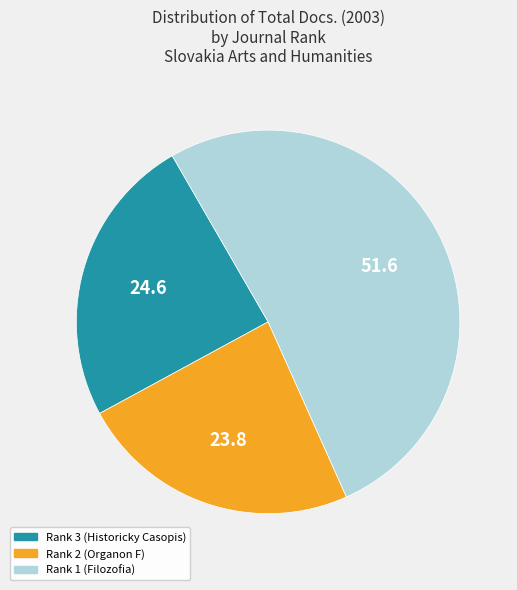

Is it true that Rank 1 (Filozofia) is 59% of the pie?

False